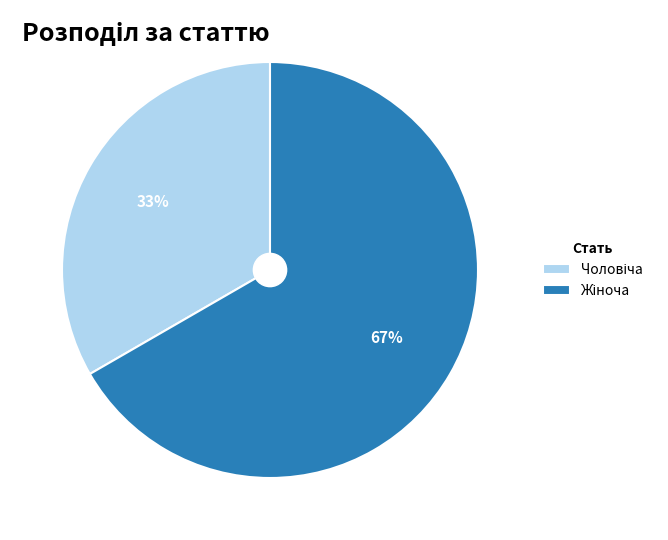

How many segments does this pie chart have?

2